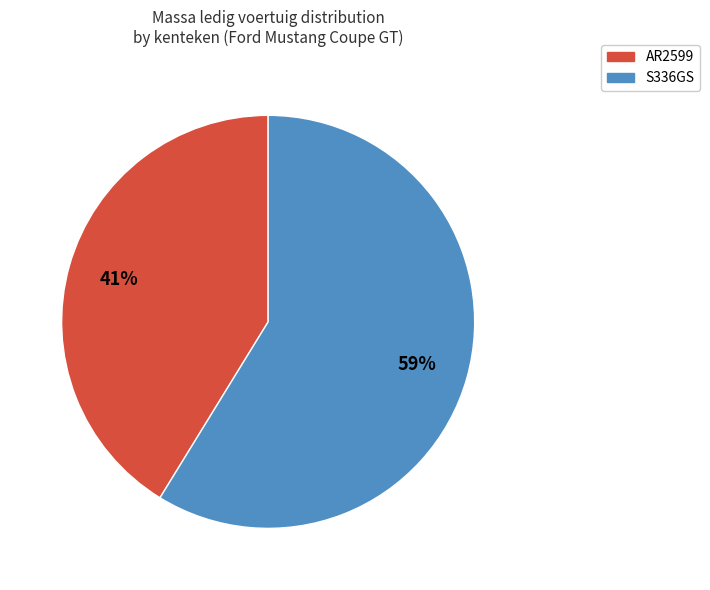

How many segments does this pie chart have?

2